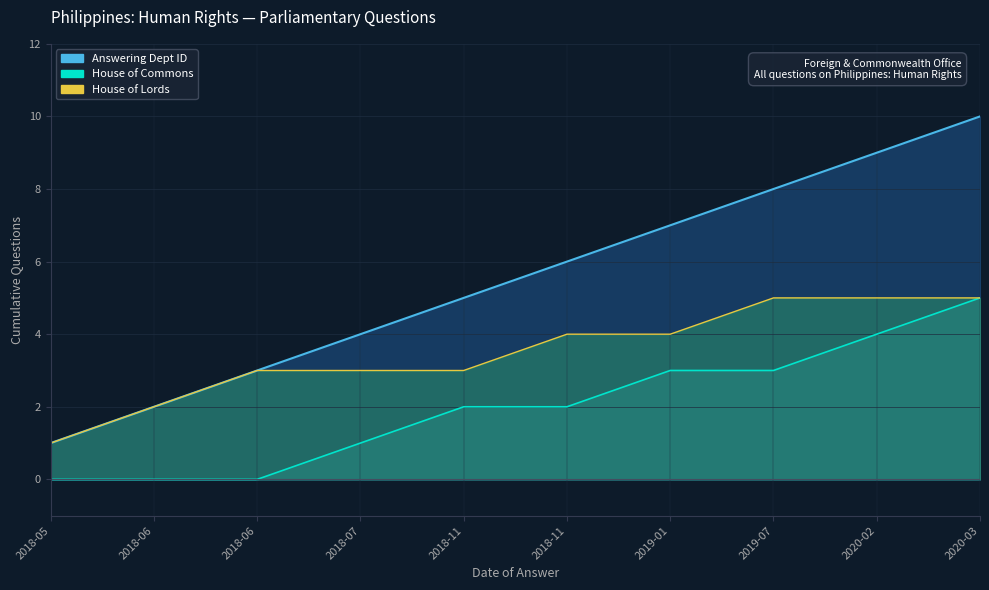

True or false: Answering Dept ID has more than 0 interior local peaks.

False